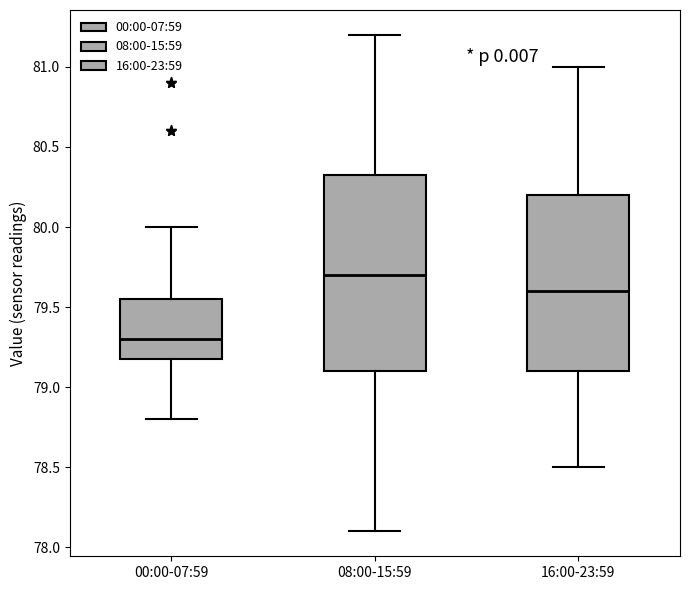

Which box has the highest median line?

08:00-15:59